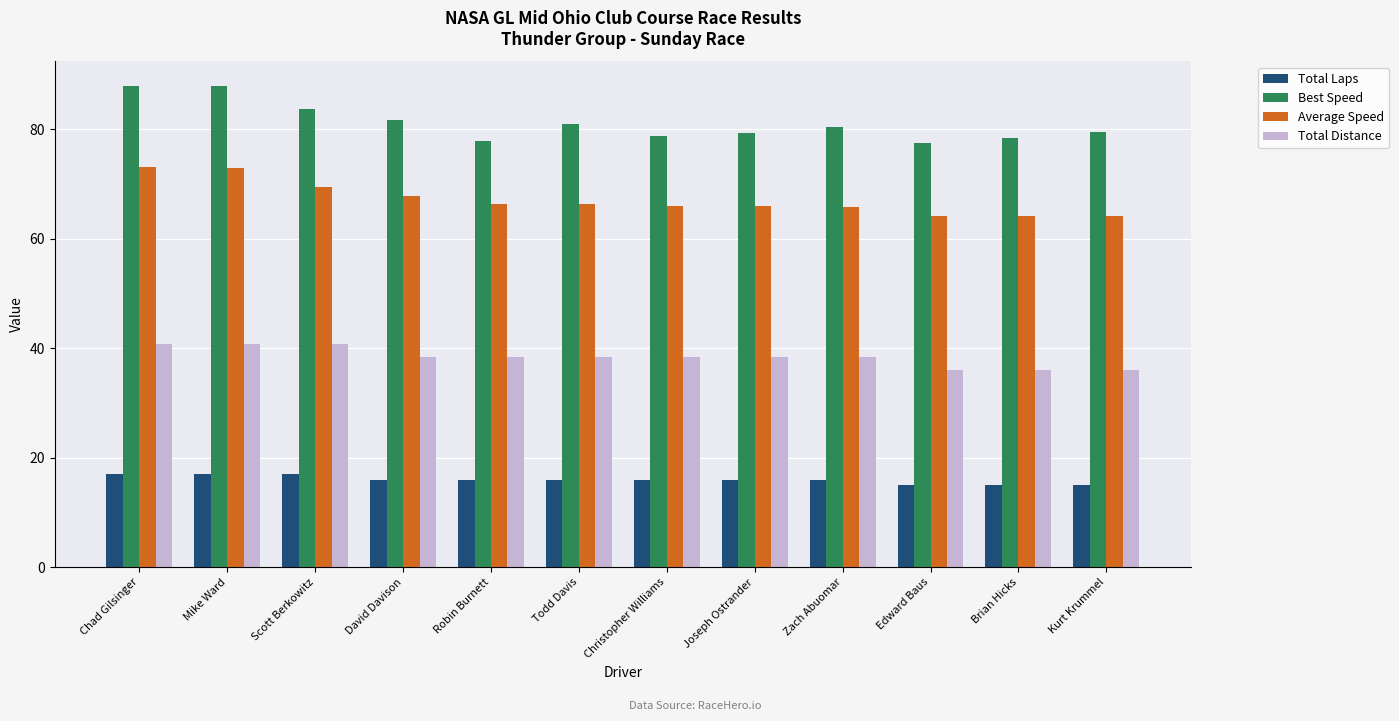

What is the smallest value displayed?

15.0